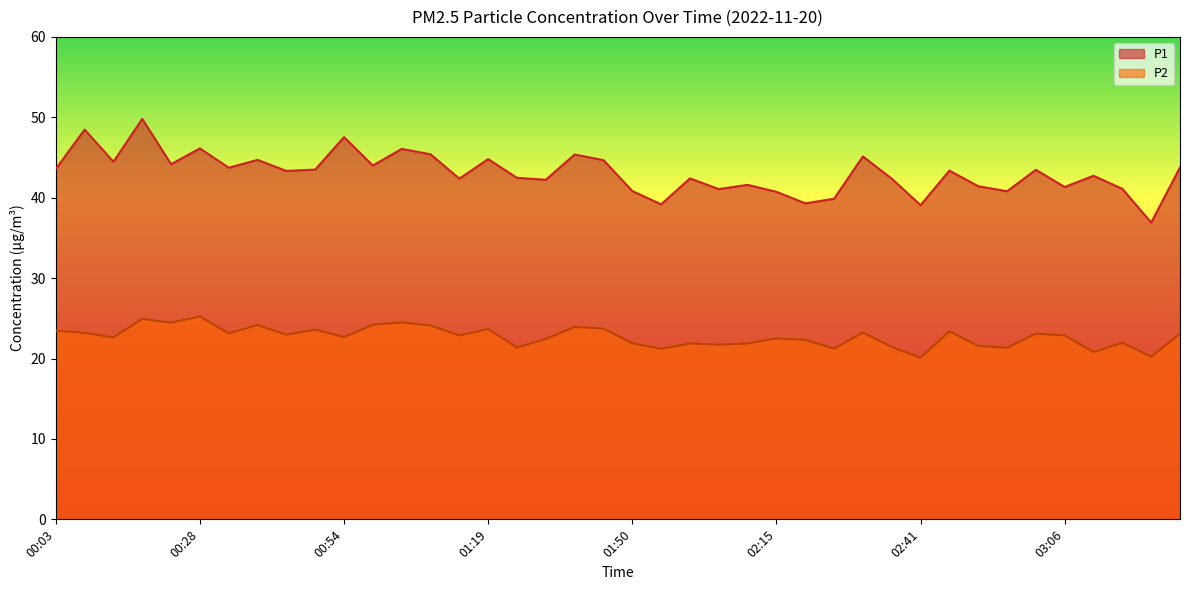

True or false: P2 and P1 intersect in this chart.

False